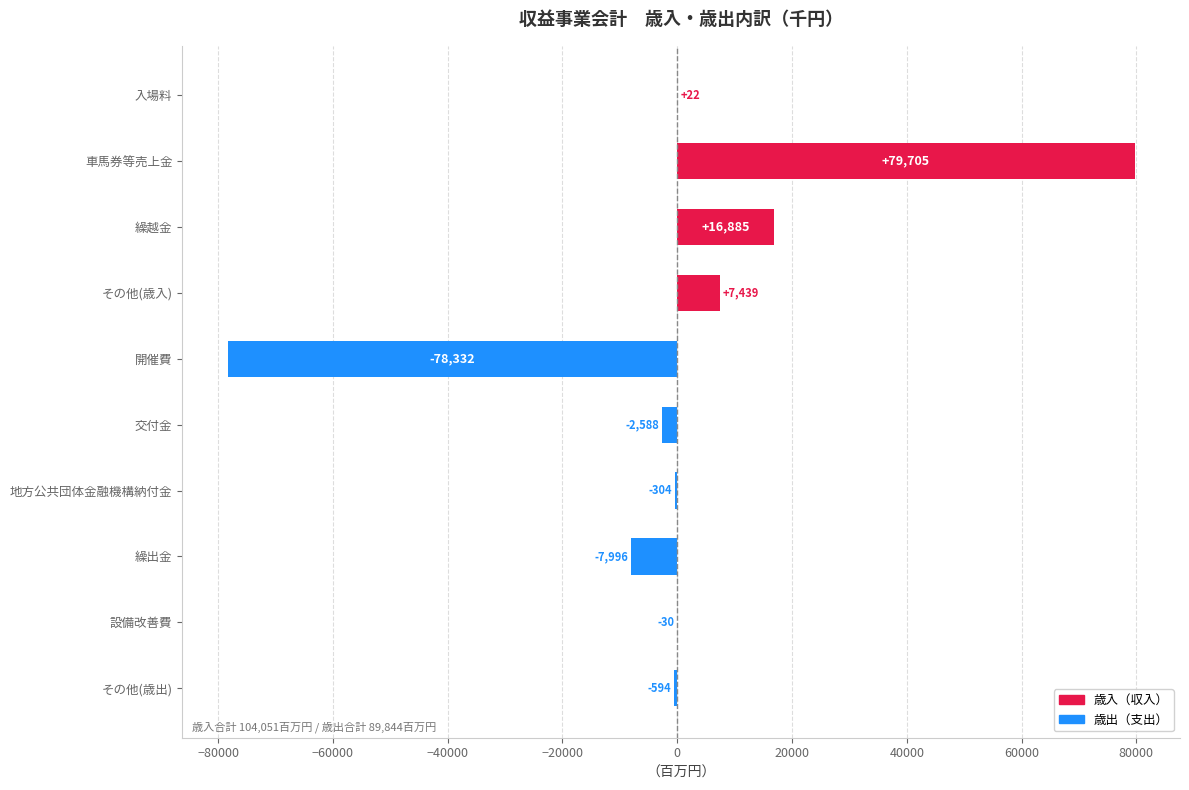

The chart shows a value of 16885.0 at 繰越金. True or false?

True